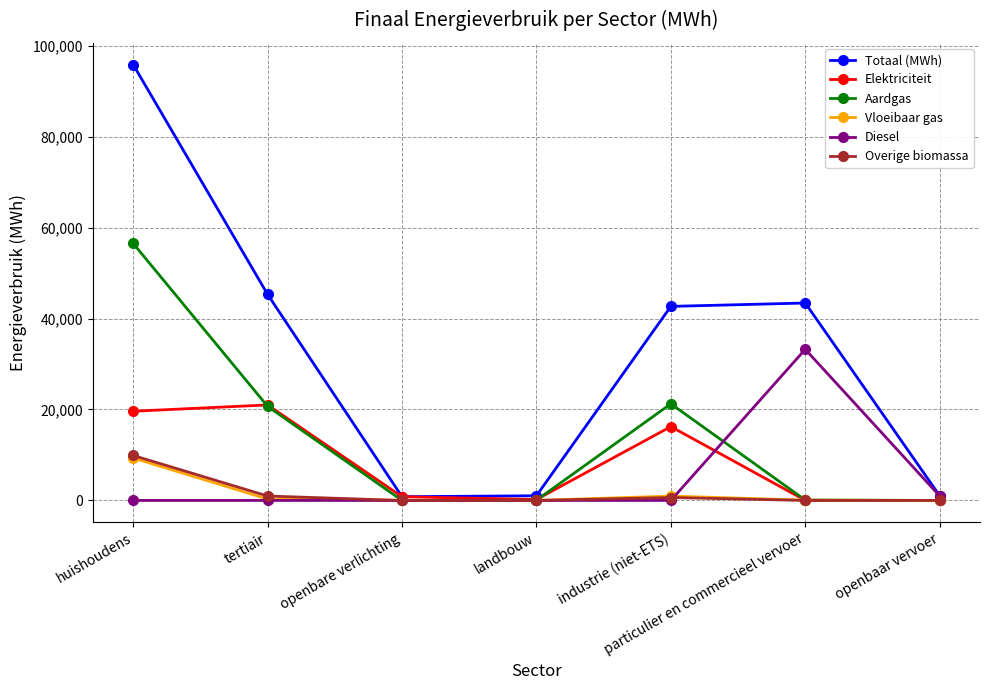

What is the label of the 6th point from the left?

particulier en commercieel vervoer